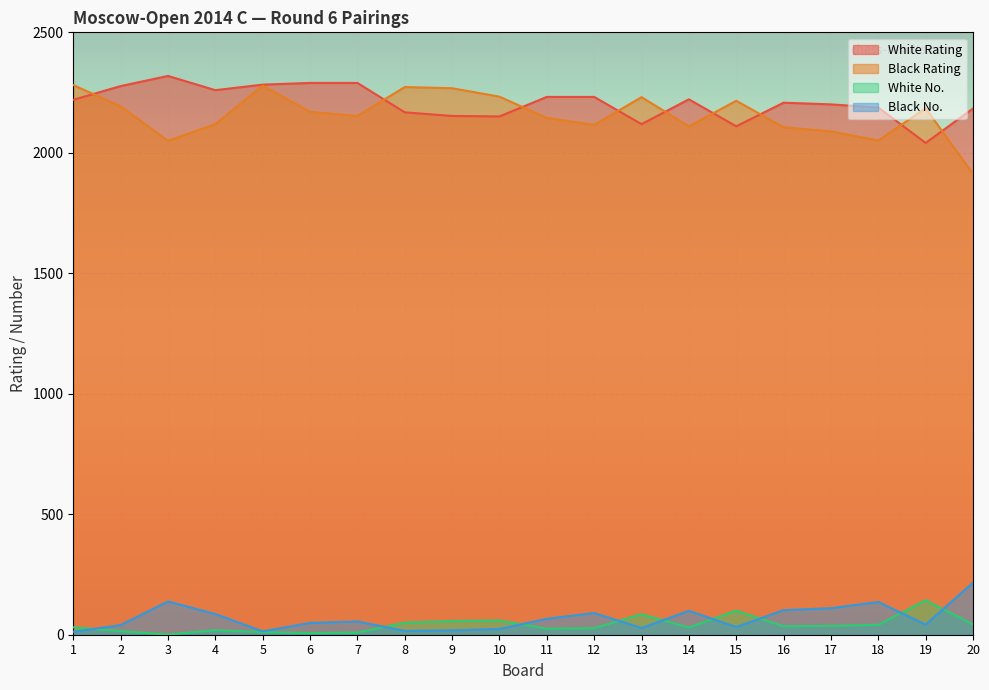

The Black No. series shows 99 at 14. True or false?

True